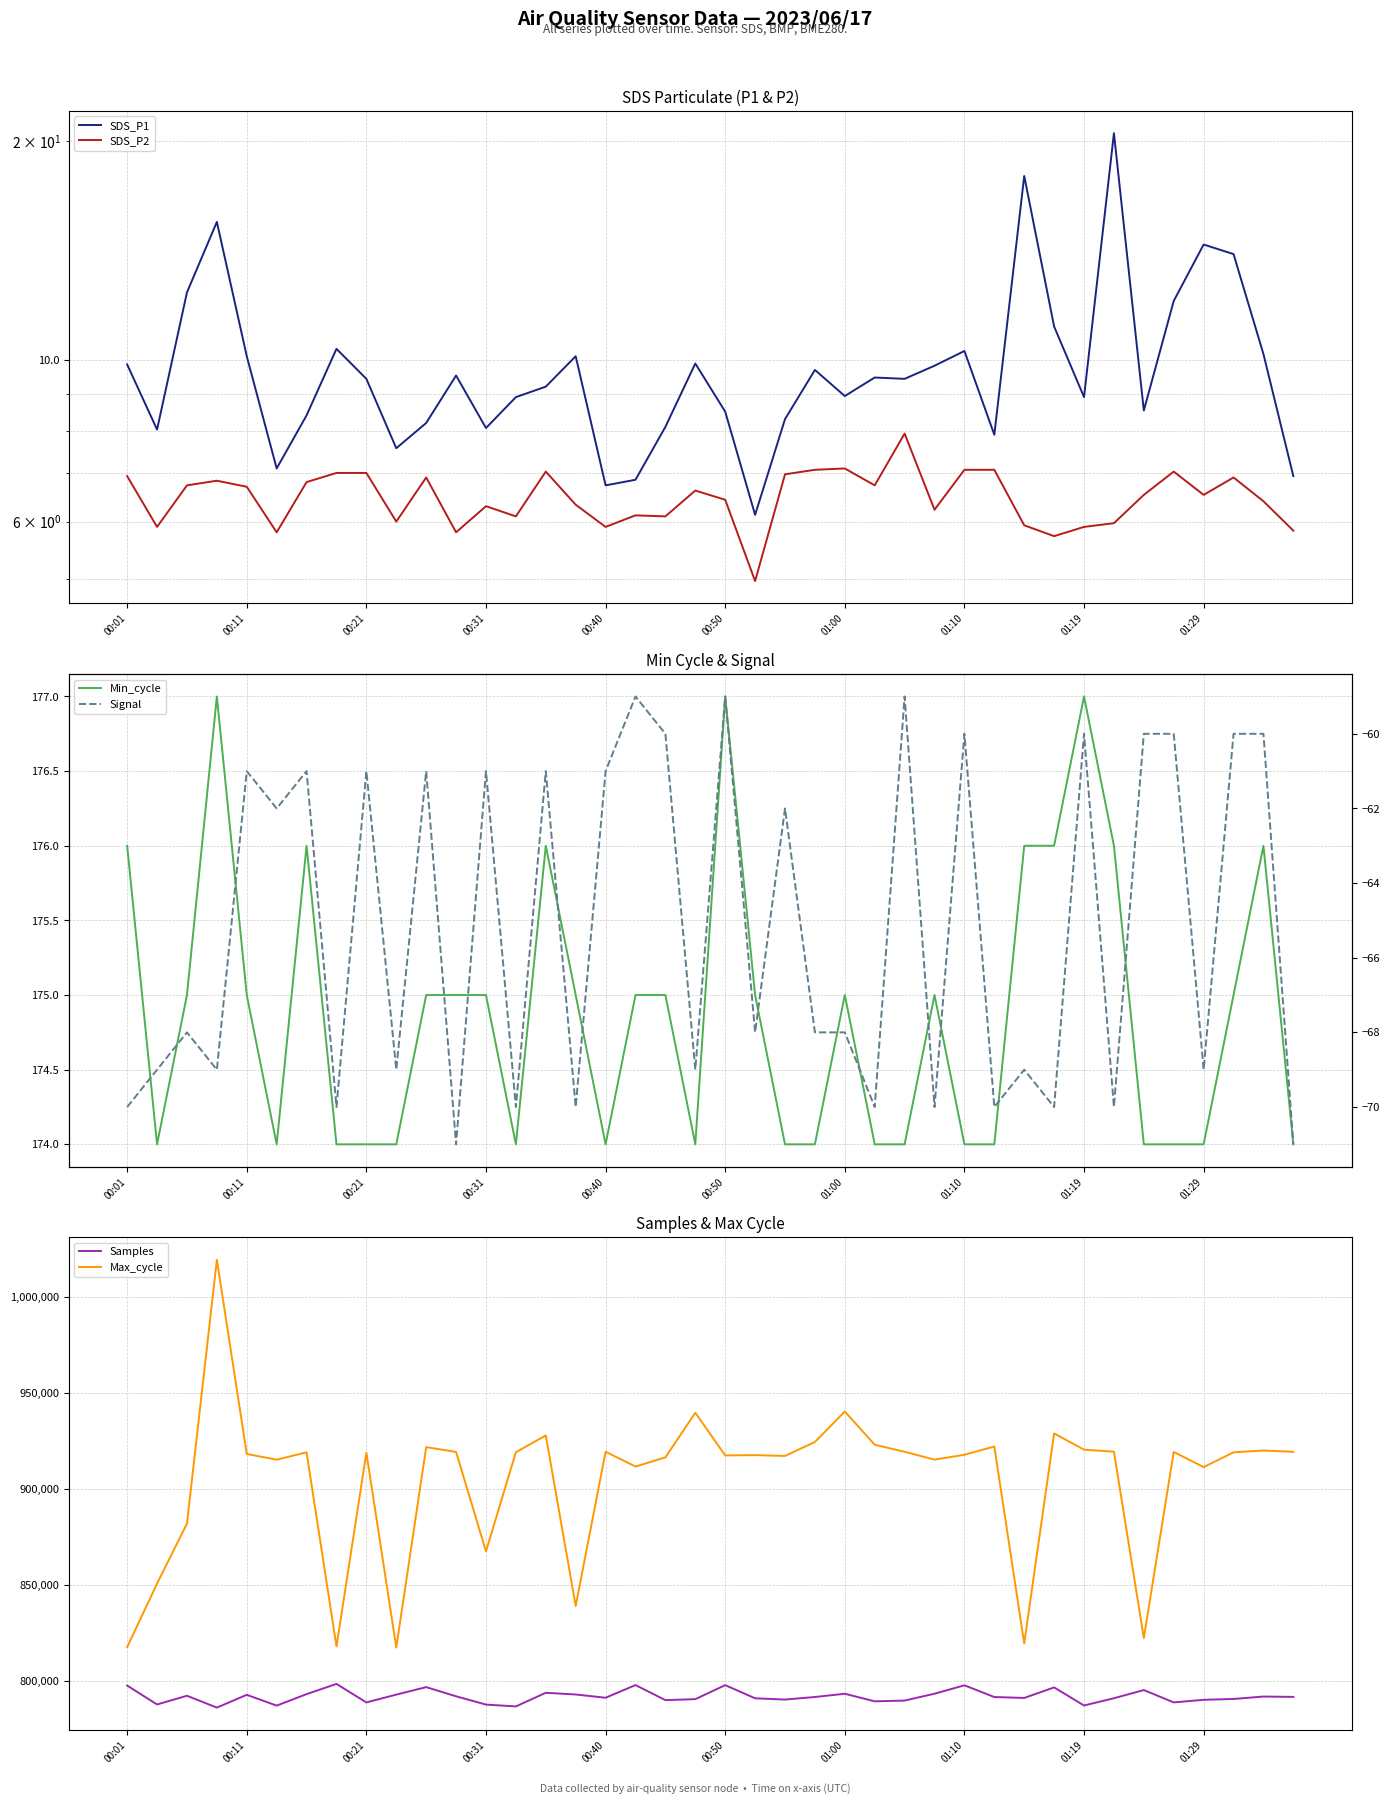

The value of Samples at 01:29 is 790295. True or false?

True